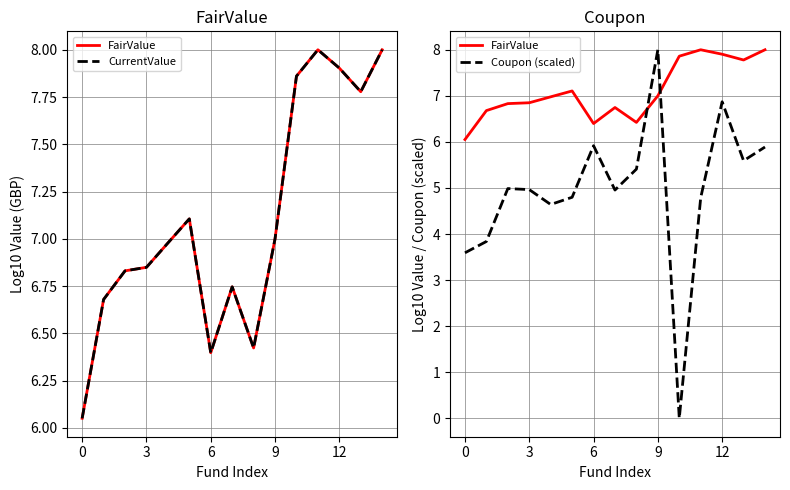

In Coupon (scaled), how many points are lower than both neighbors (excluding endpoints)?

4